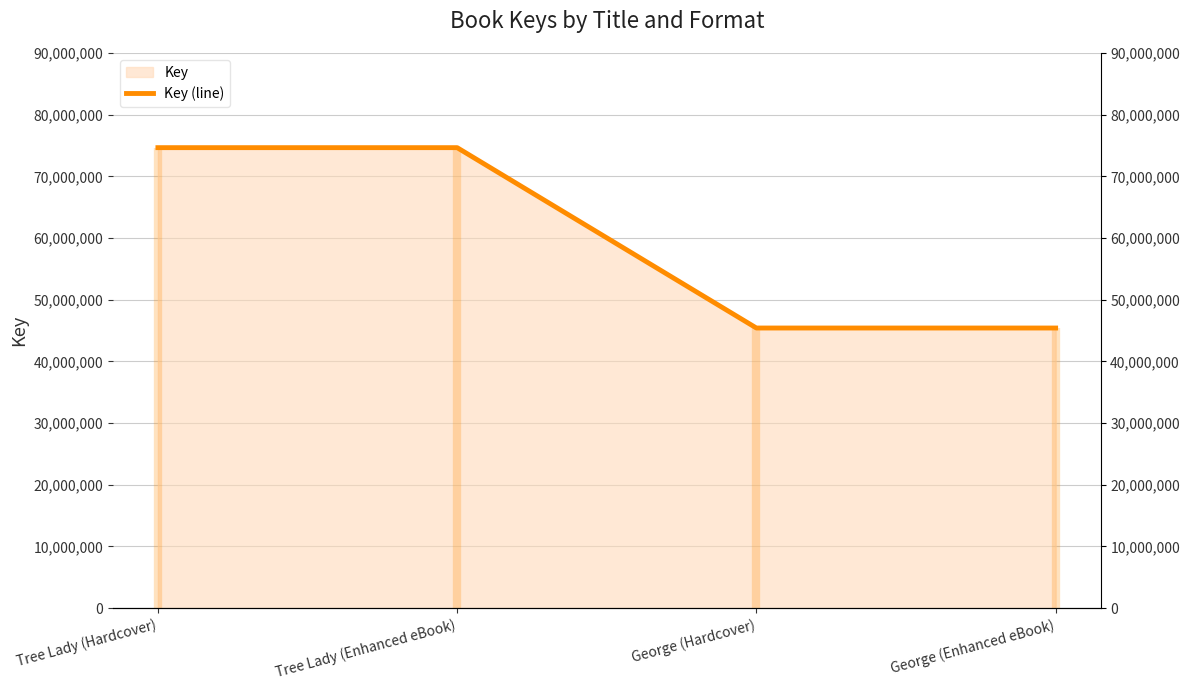

Which has a higher value, George (Enhanced eBook) or Tree Lady (Hardcover)?

Tree Lady (Hardcover)